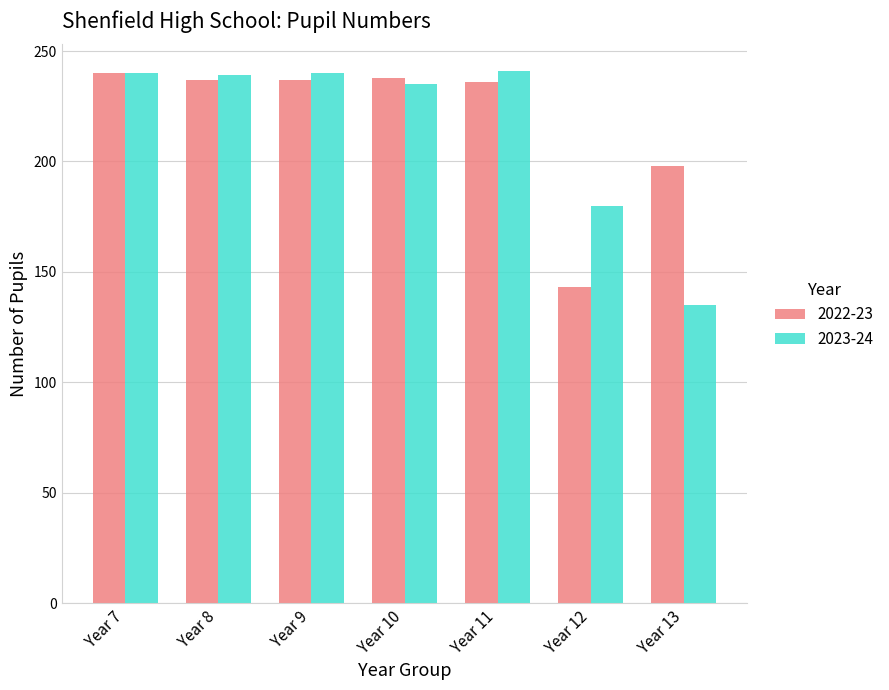

Which series has the widest spread of values?

2023-24